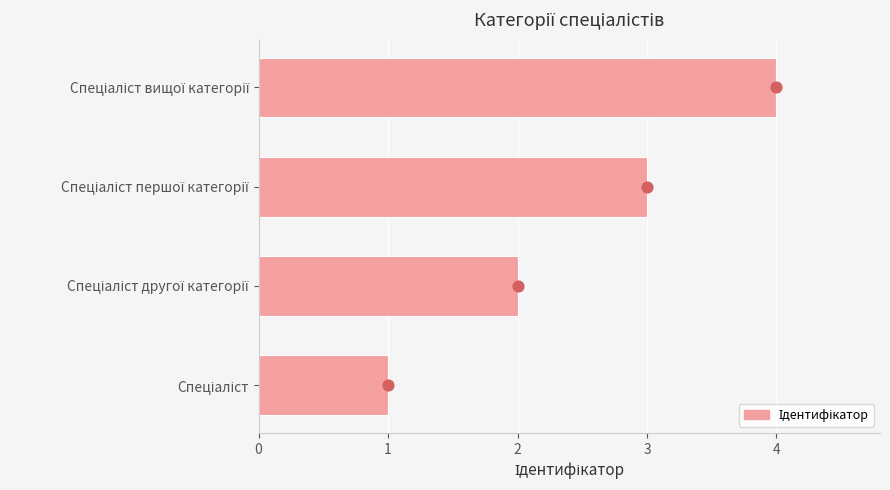

Which has a higher value, Спеціаліст першої категорії or Спеціаліст?

Спеціаліст першої категорії